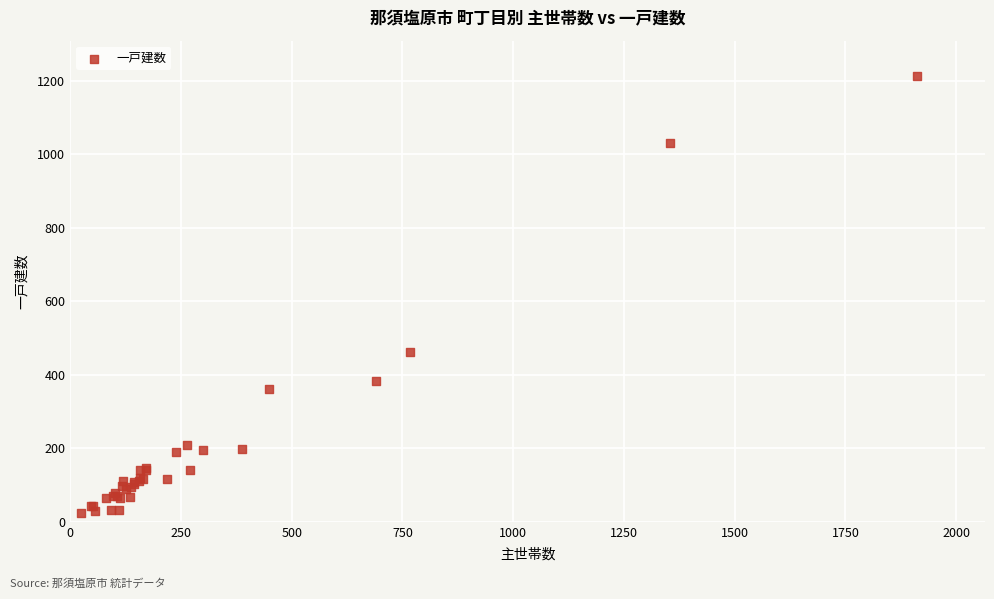

What Y value in the scatter plot is closest to 617?

462